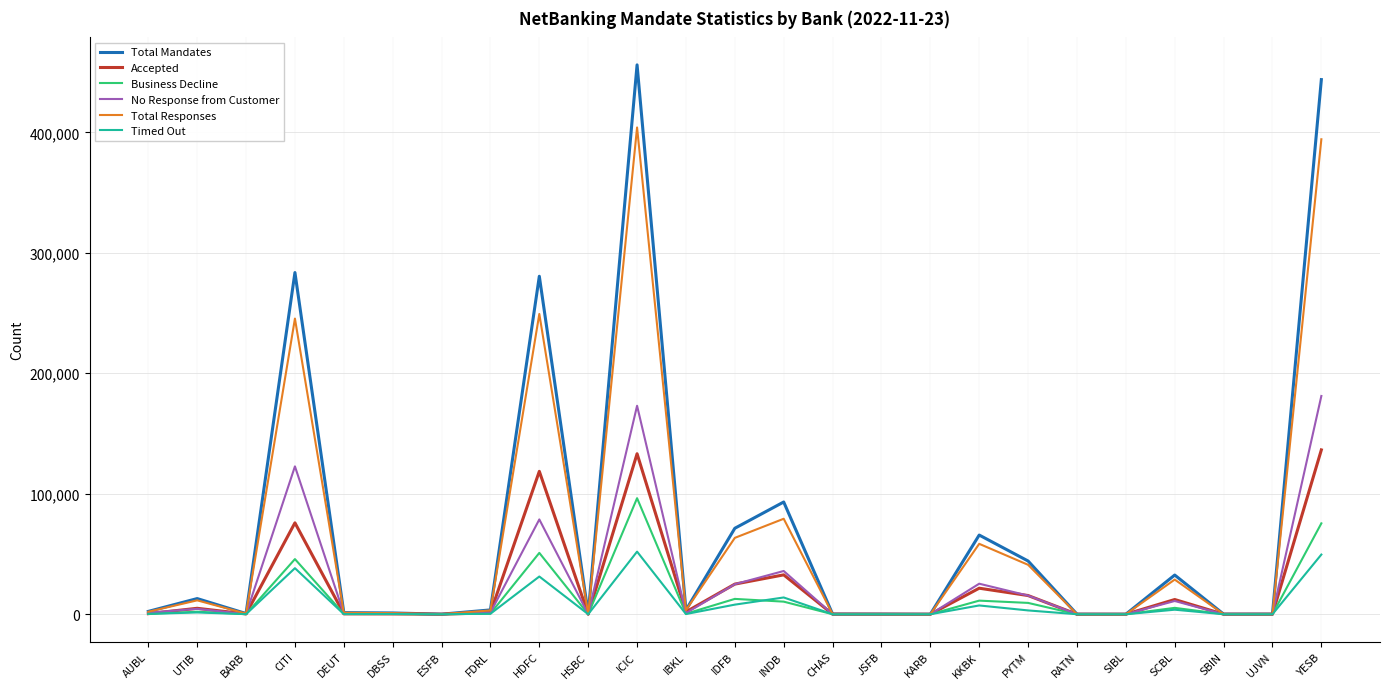

How many categories are shown in the chart?

25